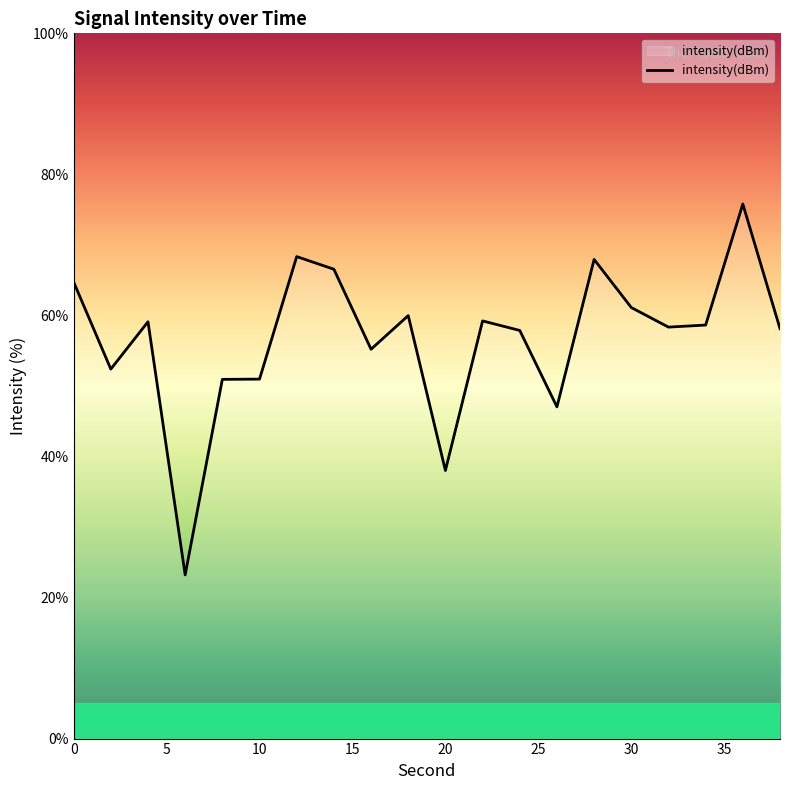

What is the smallest value displayed?

23.2